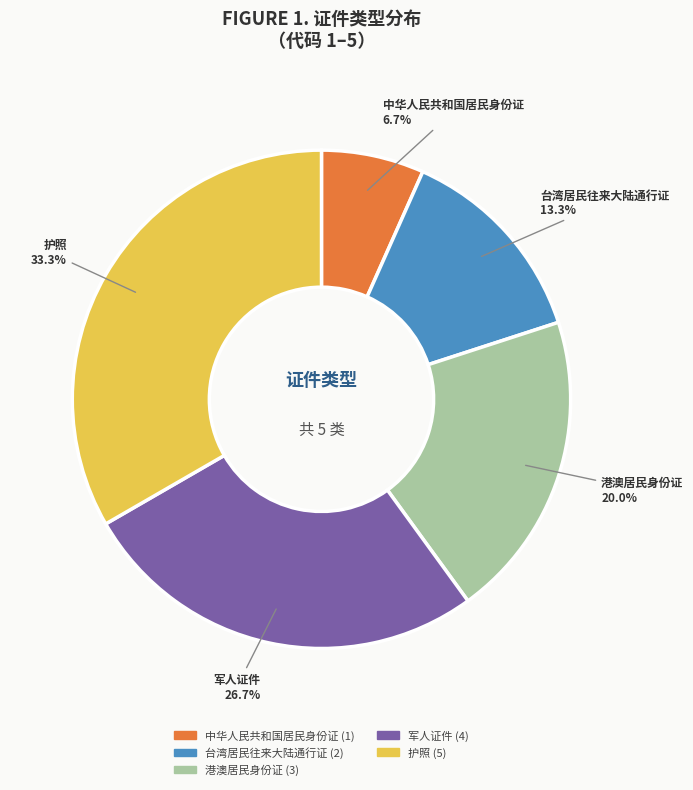

Between 港澳居民身份证 and 中华人民共和国居民身份证, which is larger?

港澳居民身份证